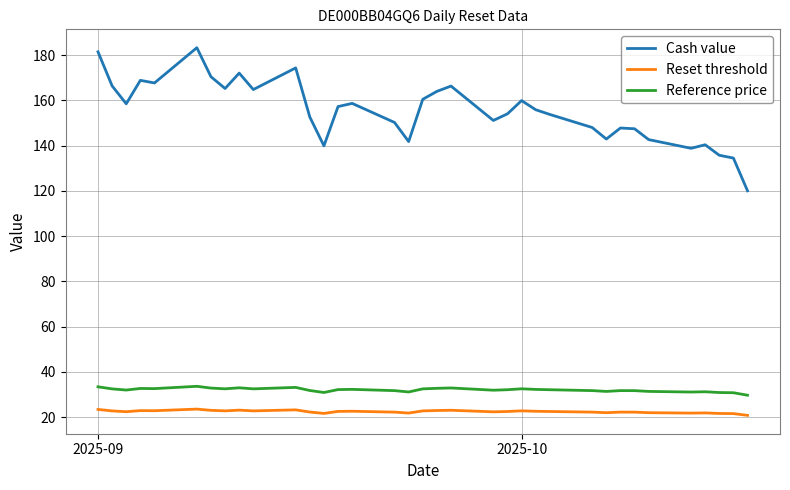

True or false: Cash value and Reference price intersect in this chart.

False